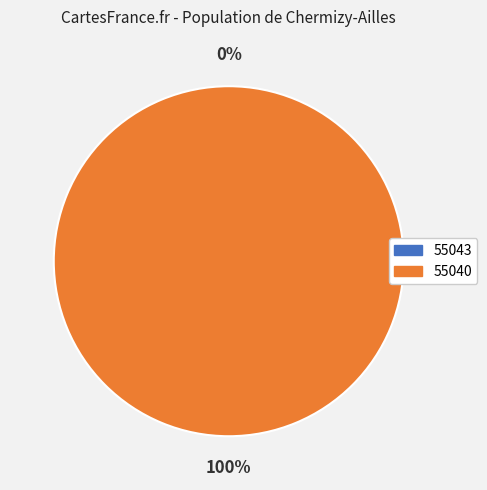

Which category has the smallest portion of the pie?

55043